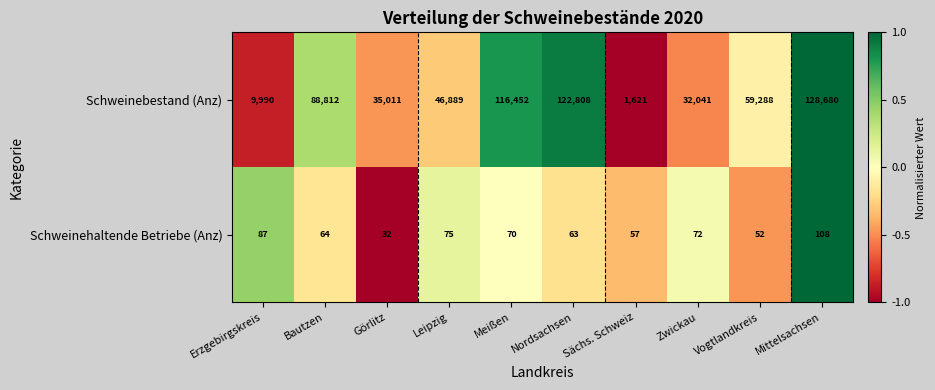

What is the average value of the Schweinehaltende Betriebe (Anz) series?

68